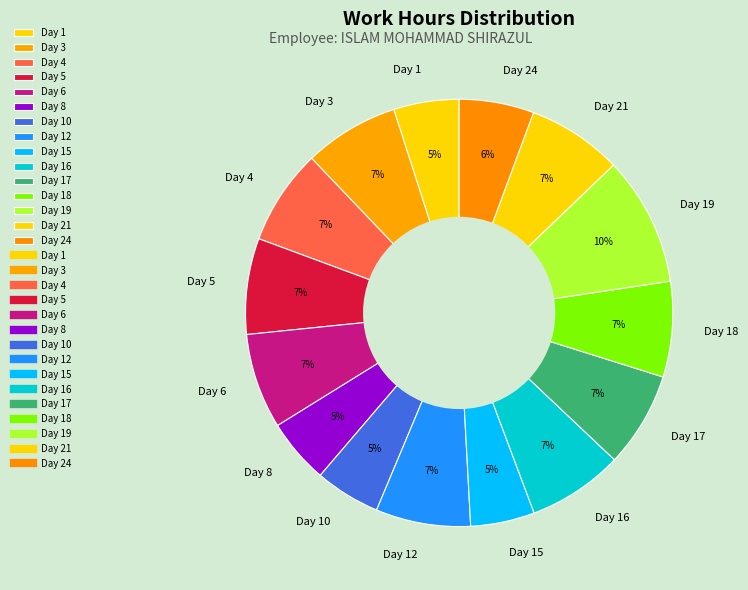

True or false: Day 17 accounts for 7% of the total.

True